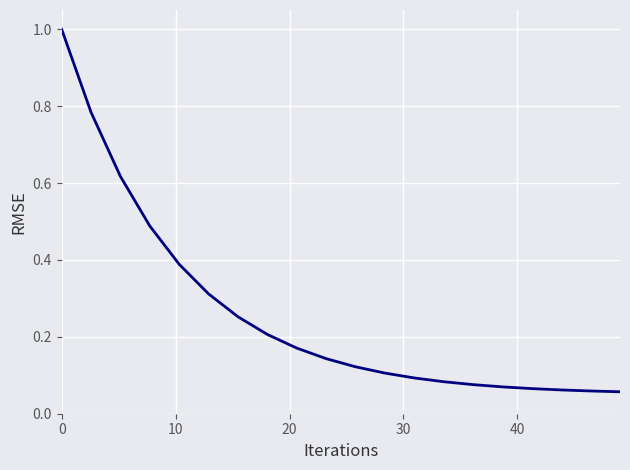

What is the maximum value shown in the chart?

1.0